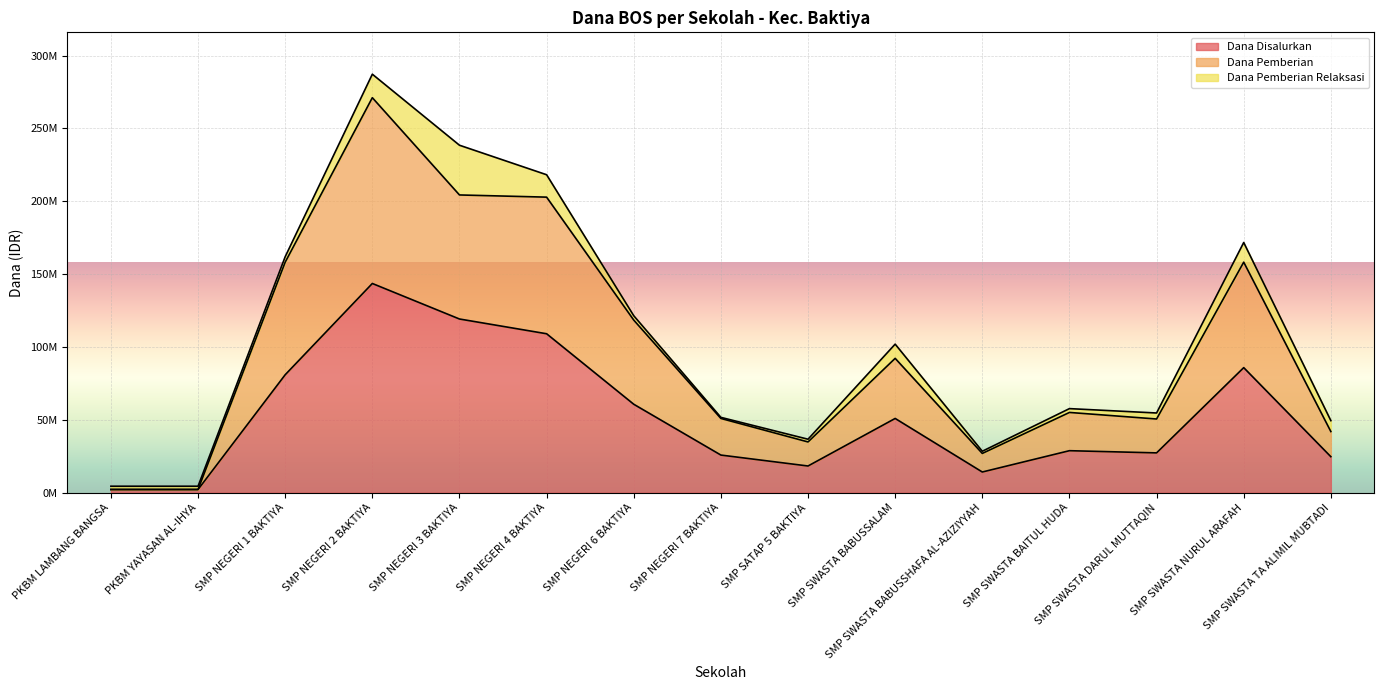

True or false: Dana Pemberian has more than 1 points higher than both neighbors.

True